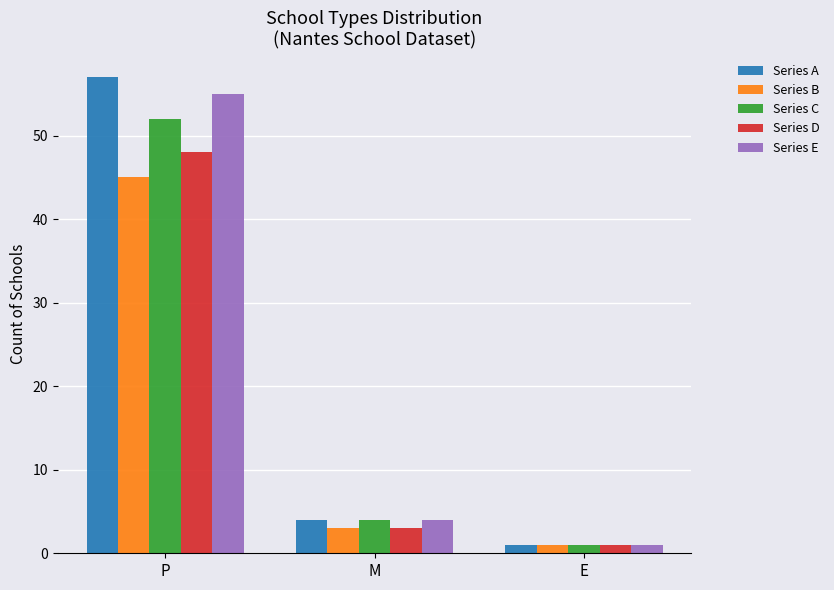

What is the minimum value shown in the chart?

1